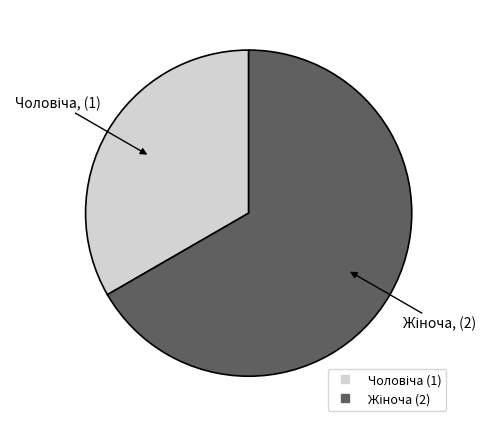

Is there any slice that represents more than half of the pie?

Yes